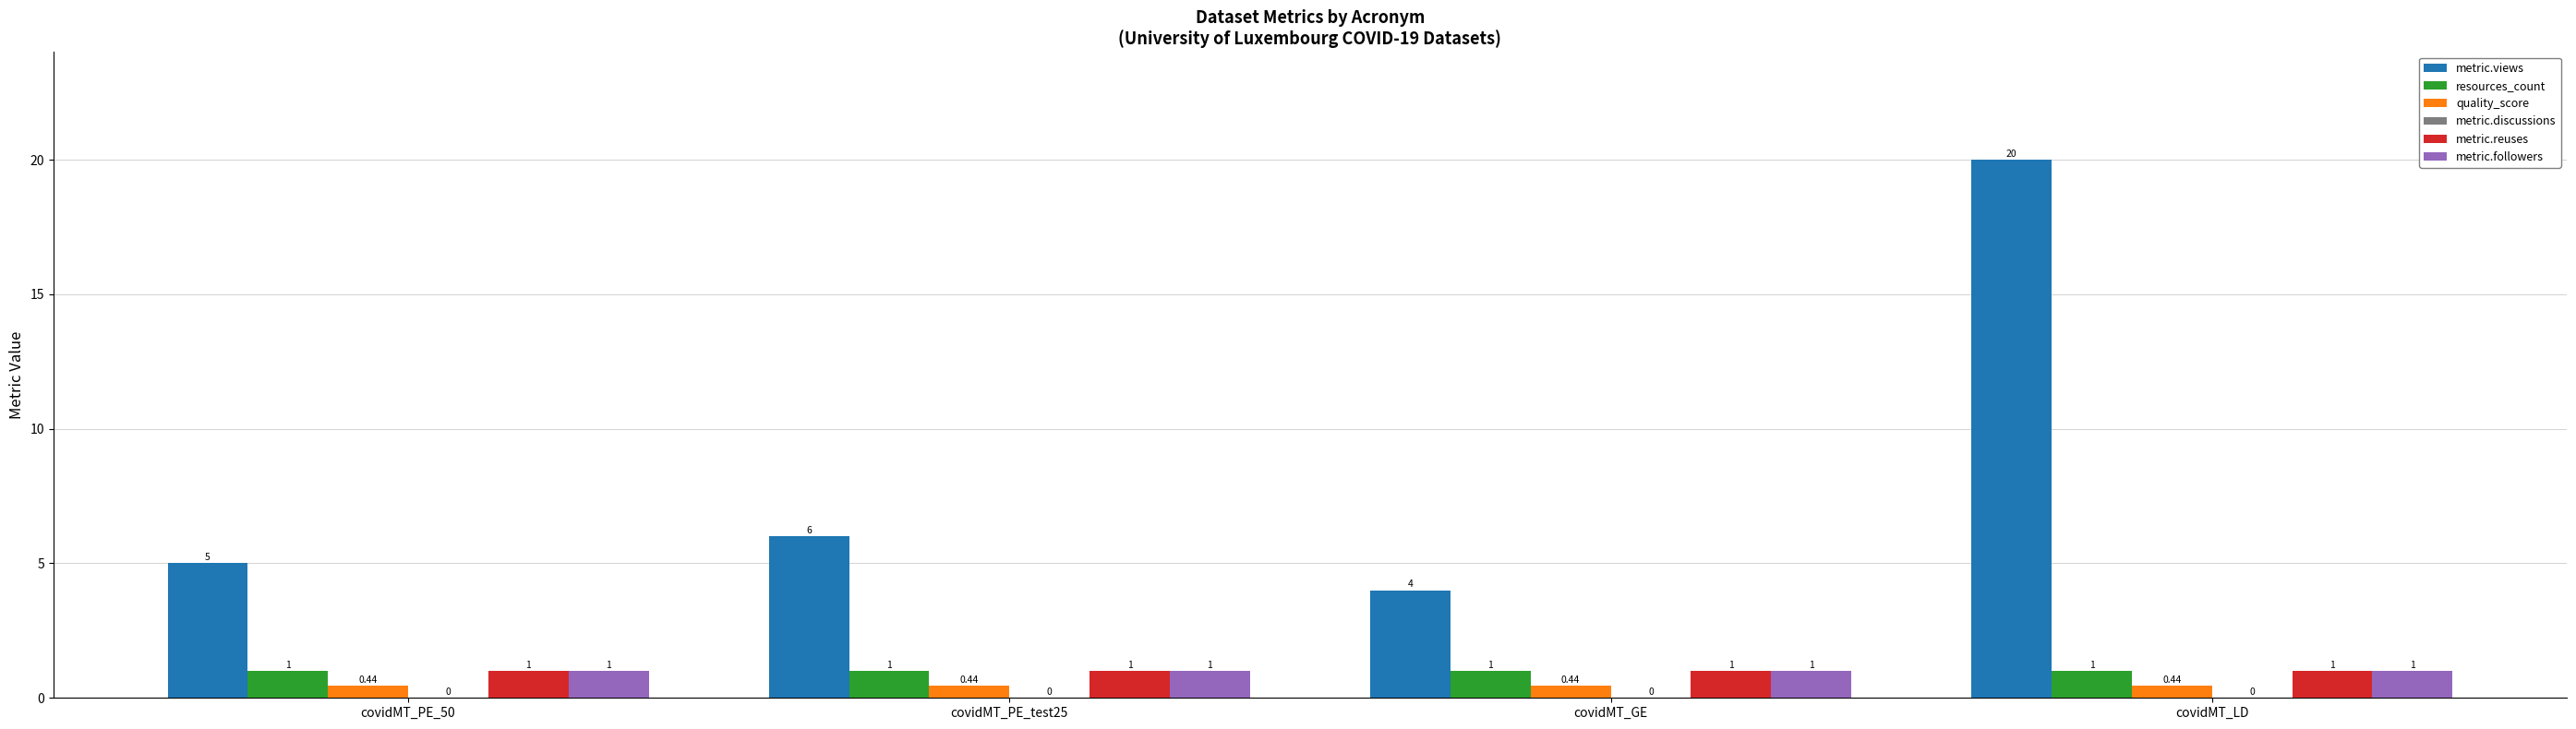

At which category does the chart reach its peak across all series?

covidMT_LD